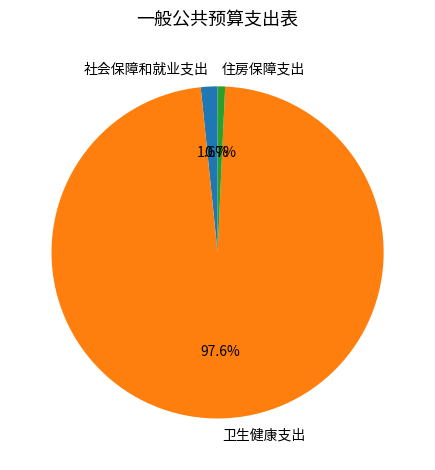

Combined, do 社会保障和就业支出 and 卫生健康支出 account for over 50%?

Yes